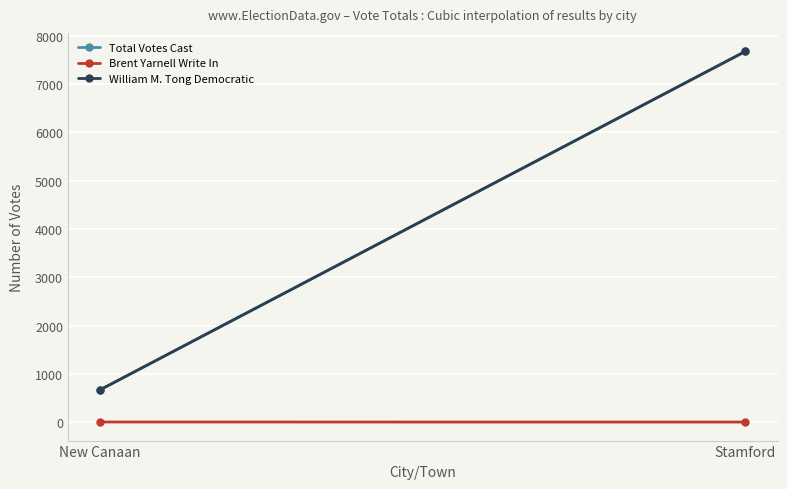

True or false: William M. Tong Democratic has a value of 428 at New Canaan.

False